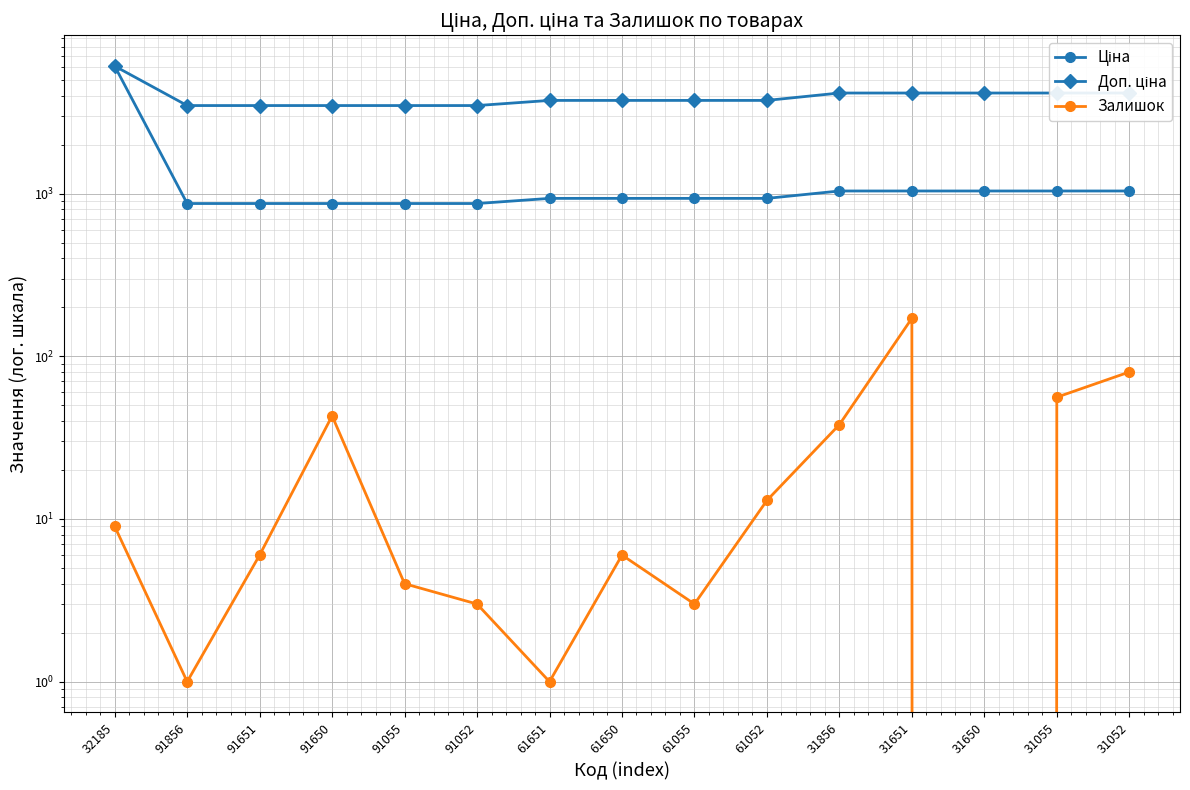

The Залишок series shows 0.7 at 91052. True or false?

False